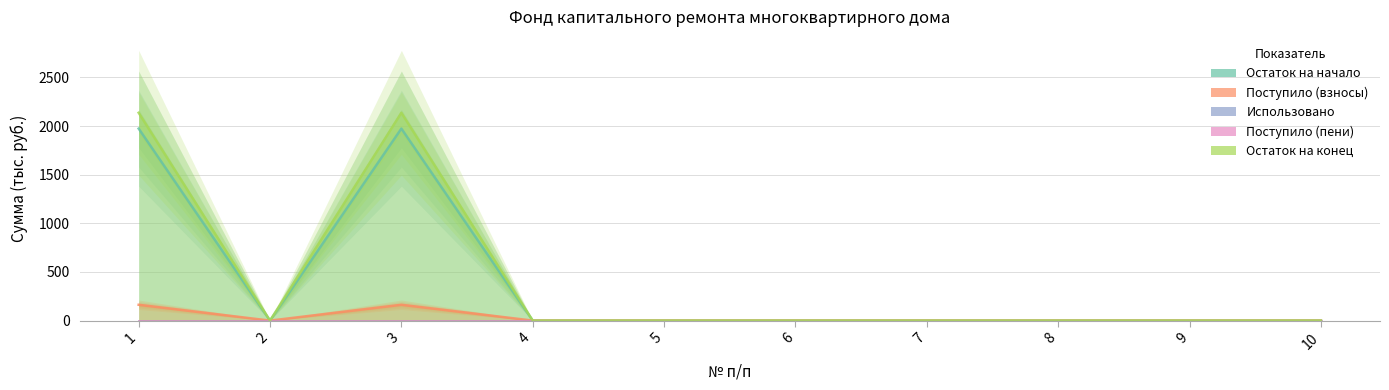

The Остаток на начало series shows 1098.8 at 9. True or false?

False